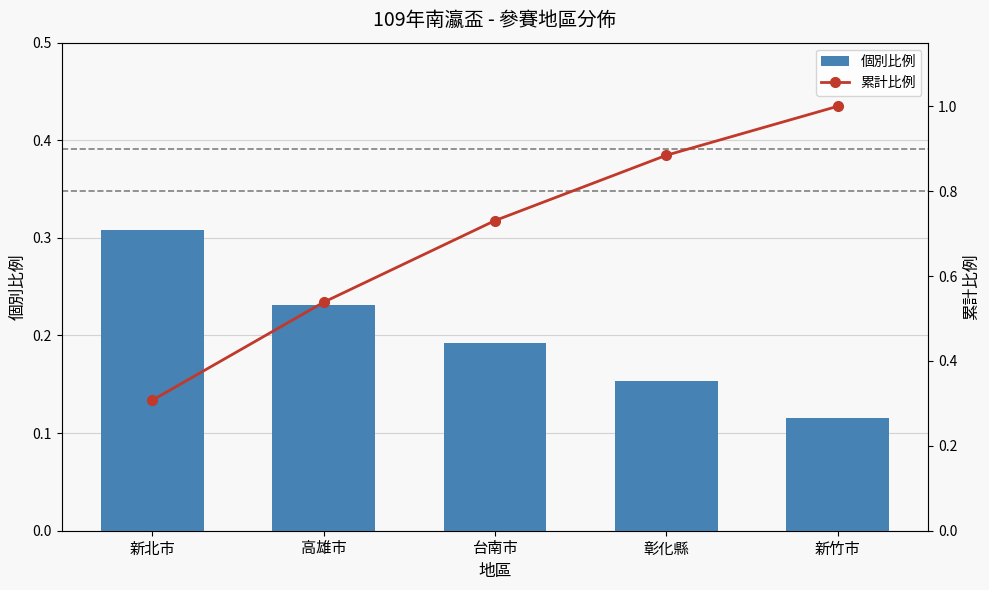

Between 新竹市 and 彰化縣, which is larger?

彰化縣